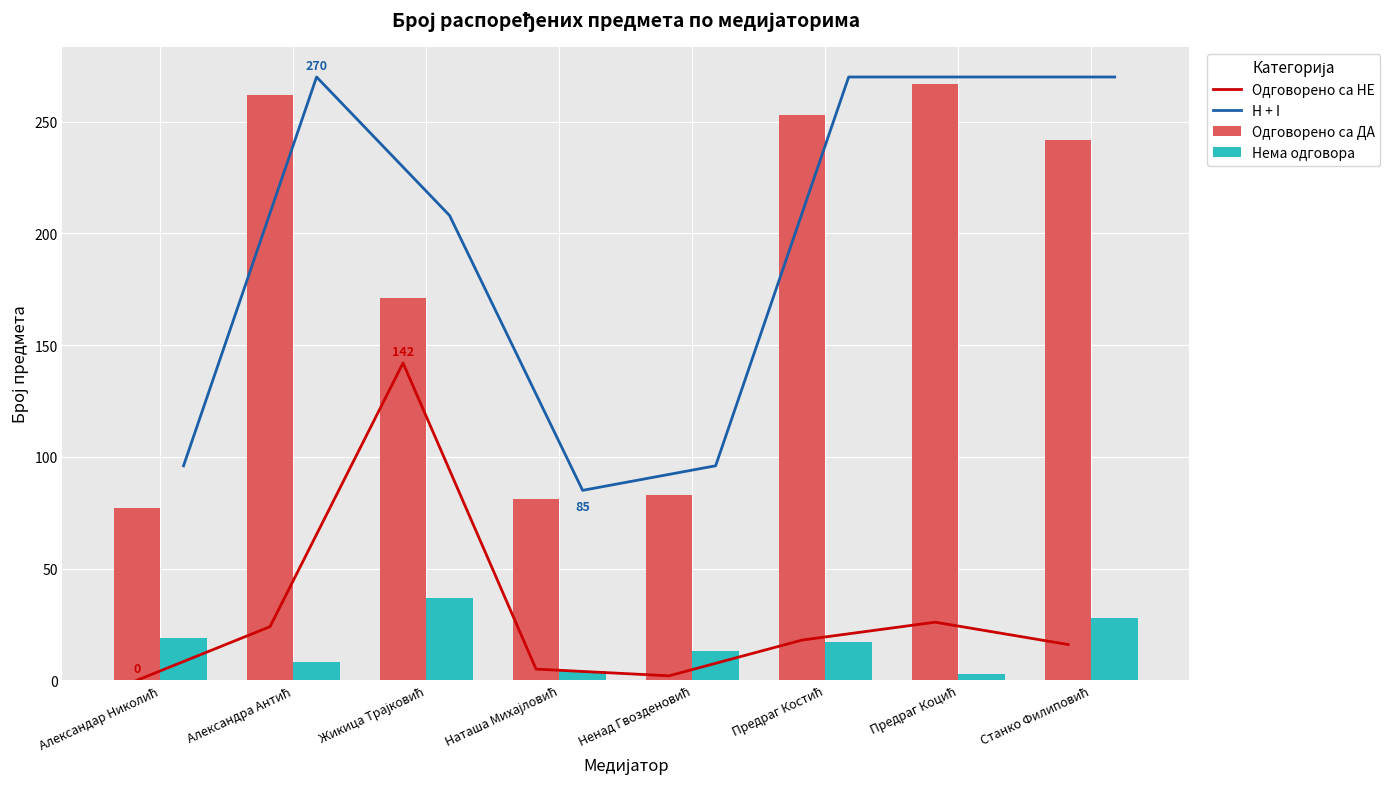

What is the average value of the Одговорено са ДА series?

180